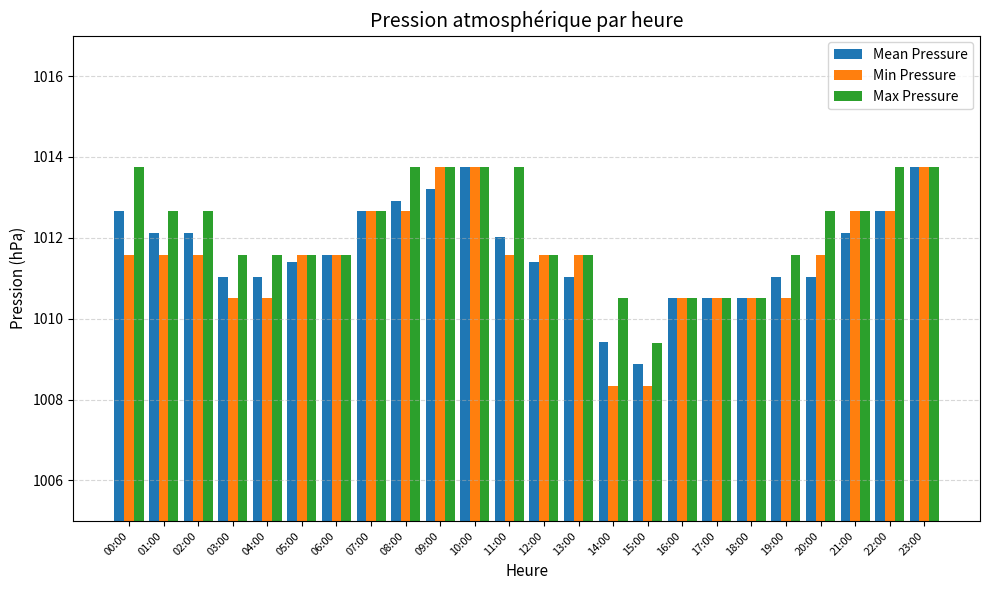

What is the greatest value displayed?

1013.8